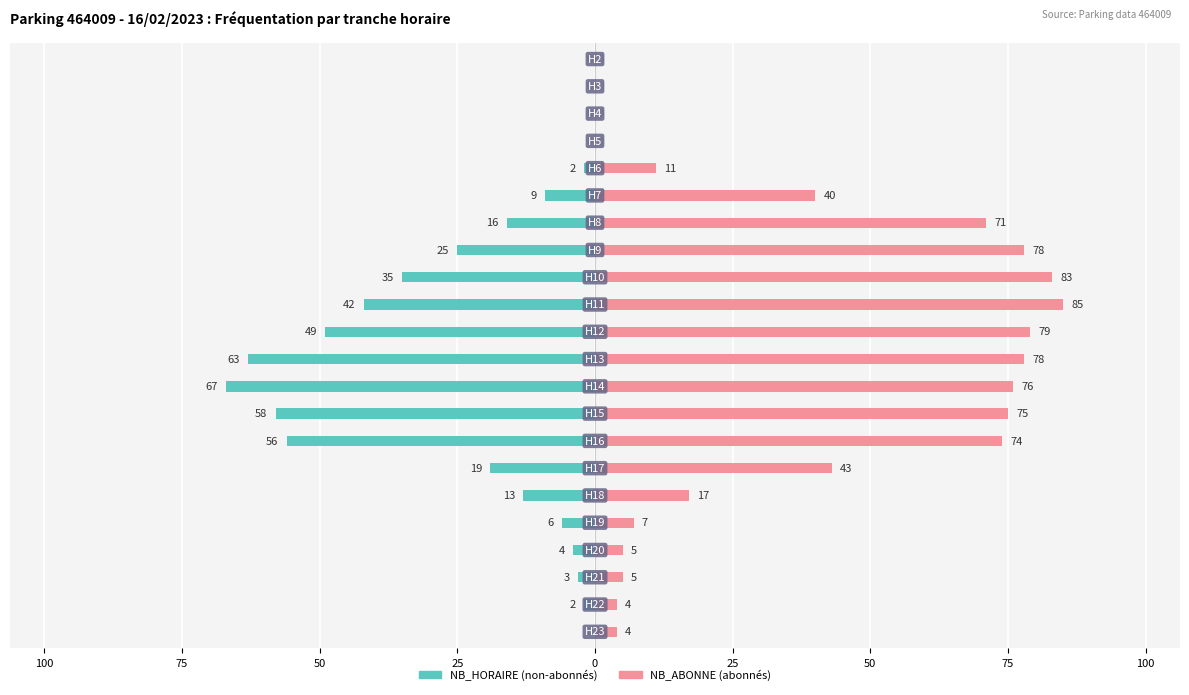

Reading right to left, transcribe all the data shown in this chart.

NB_HORAIRE: 0	-2	-3	-4	-6	-13	-19	-56	-58	-67	-63	-49	-42	-35	-25	-16	-9	-2	0	0	0	0
NB_ABONNE: 4	4	5	5	7	17	43	74	75	76	78	79	85	83	78	71	40	11	0	0	0	0